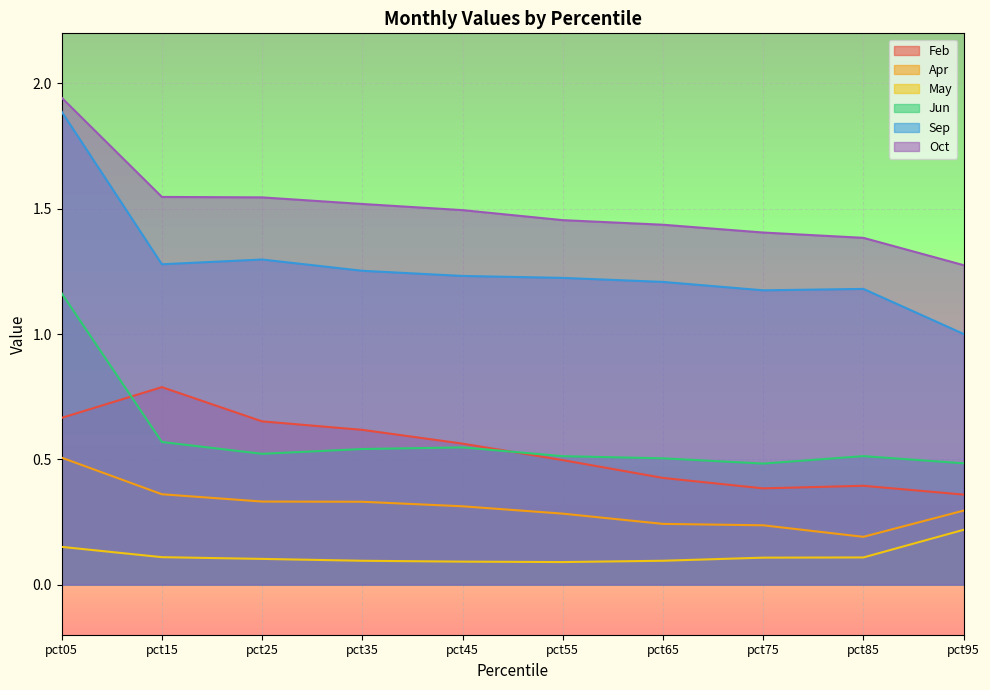

How many lines are shown in the chart?

6